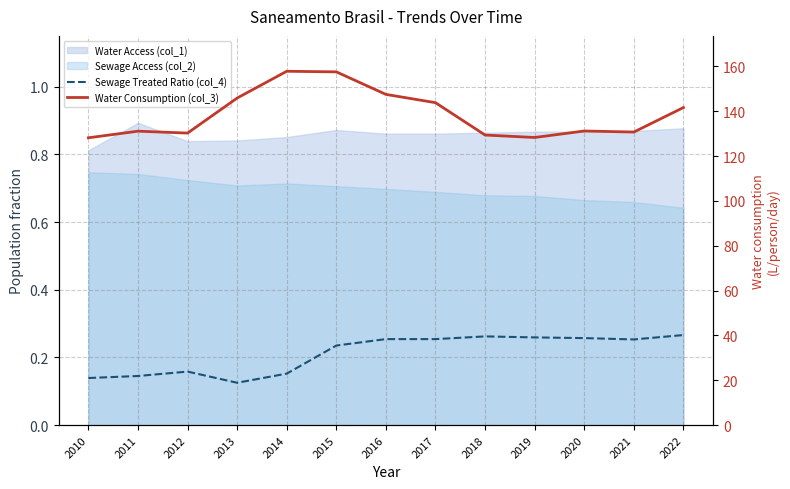

Is it true that Water Consumption (col_3) equals 95.6 at 2014?

False